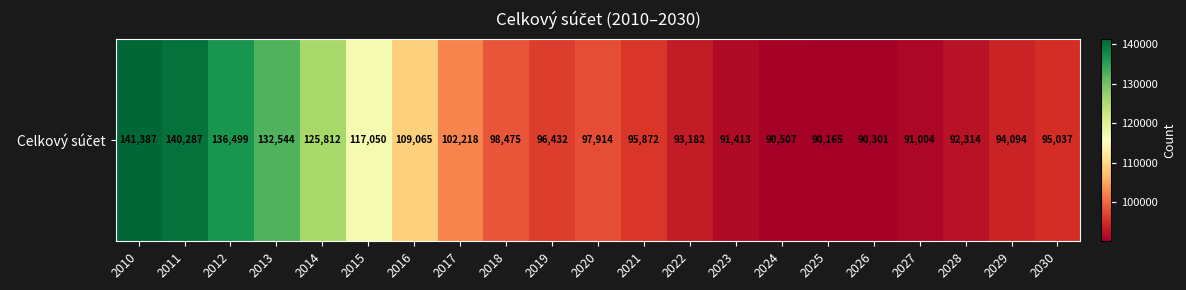

Reading left to right, list all the values displayed in this chart.

2010=141387	2011=140287	2012=136499	2013=132544	2014=125812	2015=117050	2016=109065	2017=102218	2018=98475	2019=96432	2020=97914	2021=95872	2022=93182	2023=91413	2024=90507	2025=90165	2026=90301	2027=91004	2028=92314	2029=94094	2030=95037